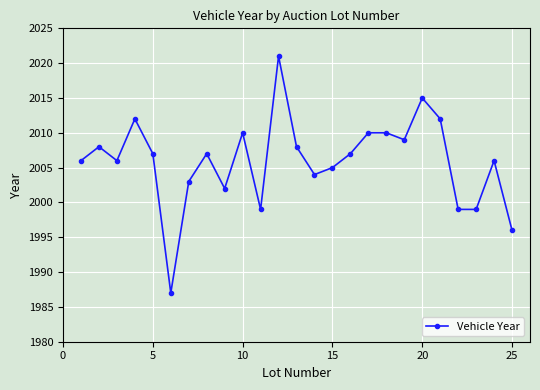

Reading left to right, list all the values displayed in this chart.

2006	2008	2006	2012	2007	1987	2003	2007	2002	2010	1999	2021	2008	2004	2005	2007	2010	2010	2009	2015	2012	1999	1999	2006	1996